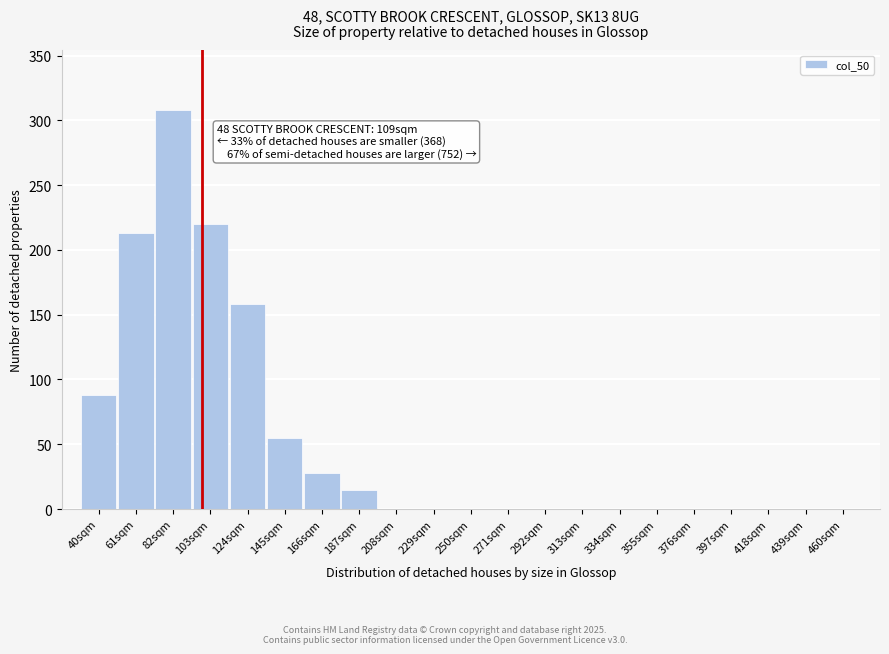

Reading left to right, what are all the values shown in this chart?

40sqm=88	61sqm=213	82sqm=308	103sqm=220	124sqm=158	145sqm=55	166sqm=28	187sqm=15	208sqm=0	229sqm=0	250sqm=0	271sqm=0	292sqm=0	313sqm=0	334sqm=0	355sqm=0	376sqm=0	397sqm=0	418sqm=0	439sqm=0